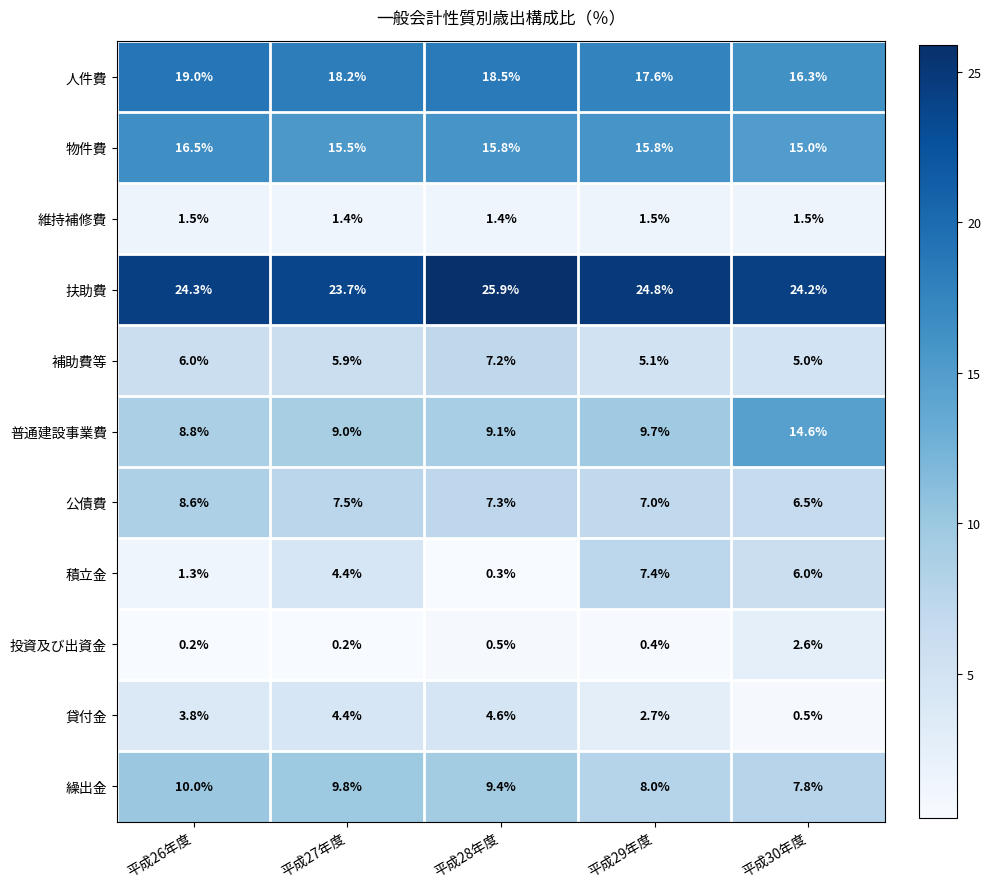

What is the difference between the highest and lowest values at 平成28年度?

25.6